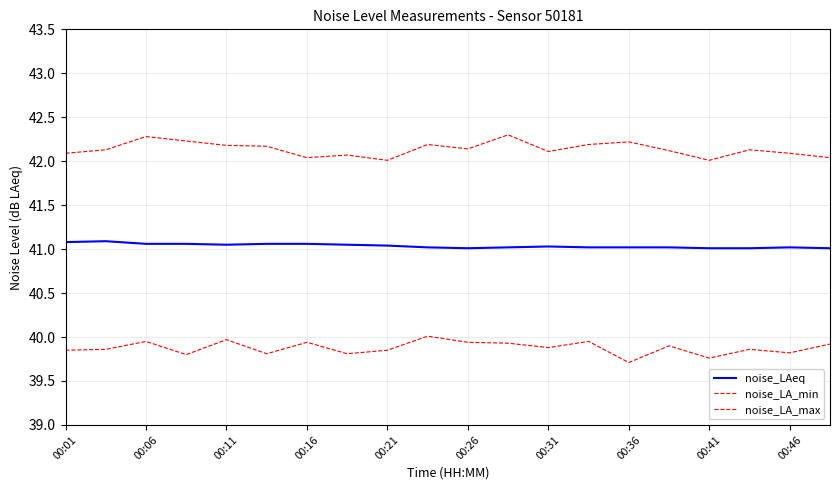

True or false: noise_LAeq and noise_LA_min cross at least once.

False